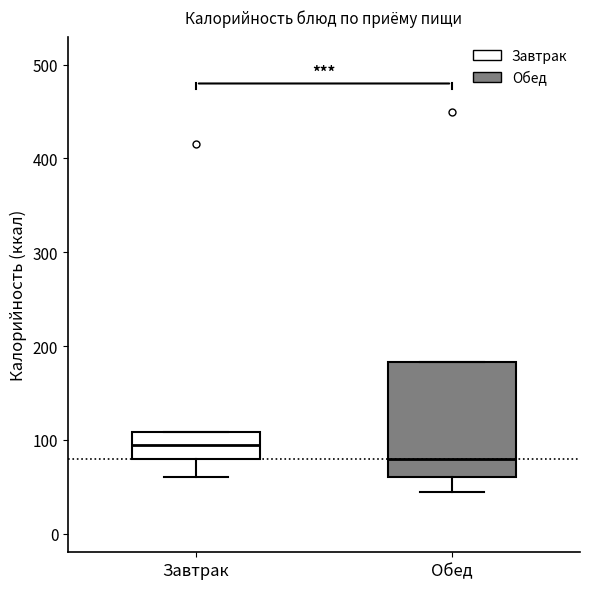

Reading left to right, read every box against the y-axis: the position of its median line, the range the box covers, and the ends of its whiskers. The values are not printed on the chart, so give them approximately, as read against the axis.

Завтрак: median 90, box 80 to 110, whiskers 60 to 110
Обед: median 80, box 60 to 180, whiskers 40 to 180